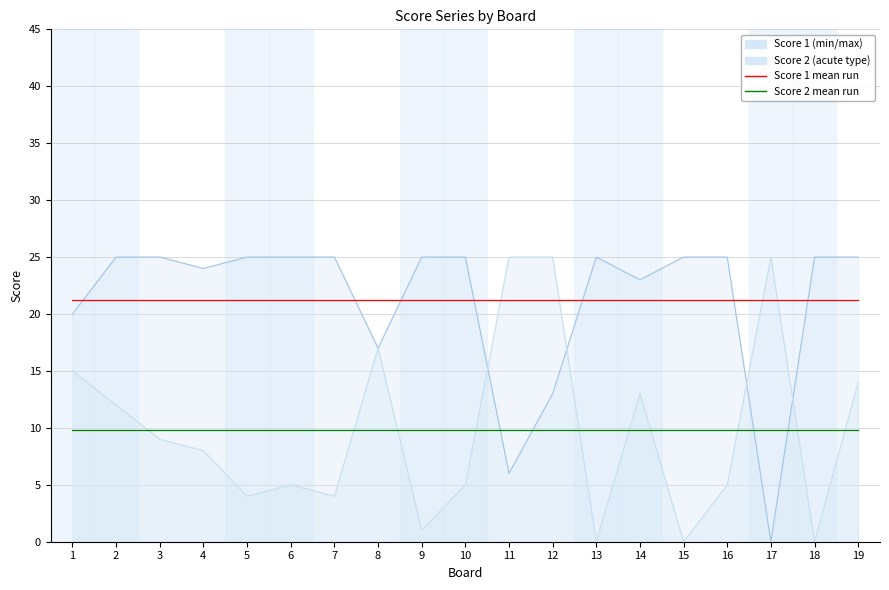

True or false: Score 1 mean and Score 2 mean cross at least once.

False